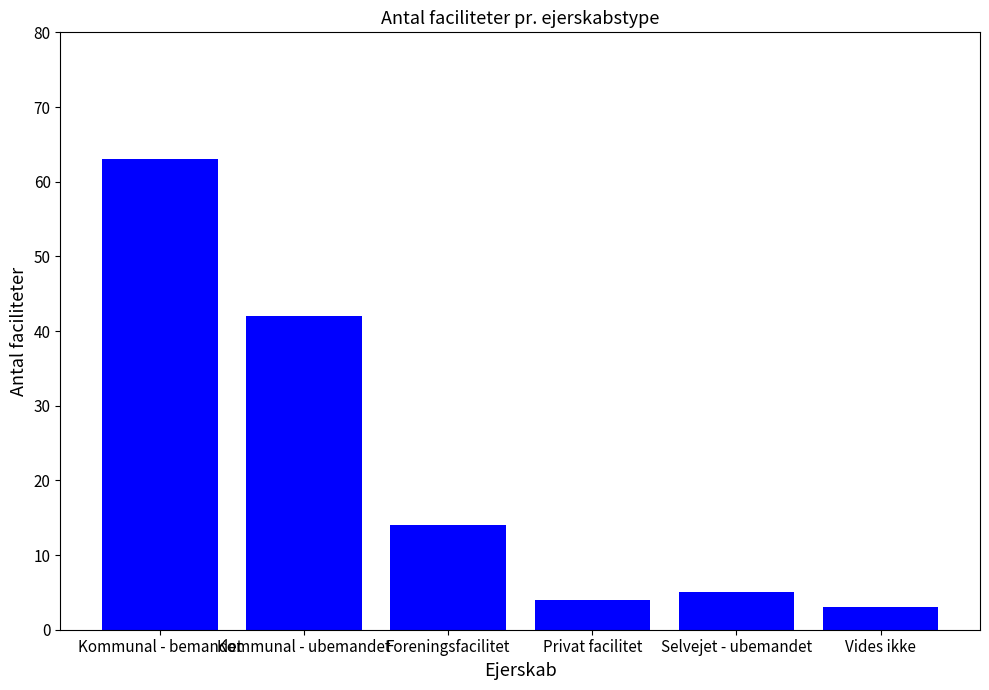

Does the chart contain any negative values?

No